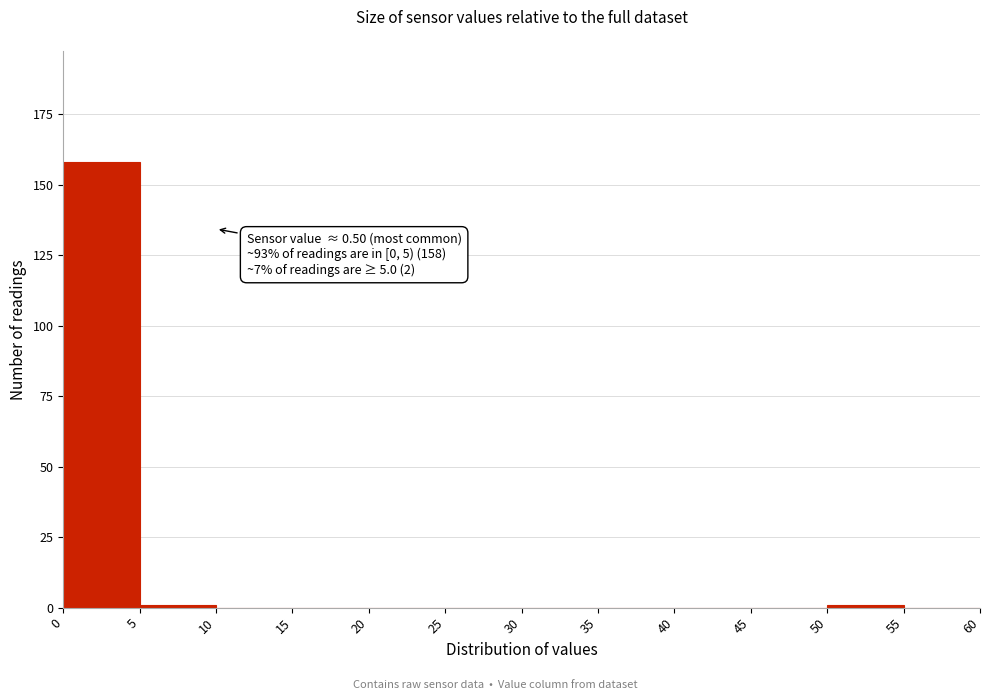

Over which range of the x-axis is the bar tallest?

0 to 5